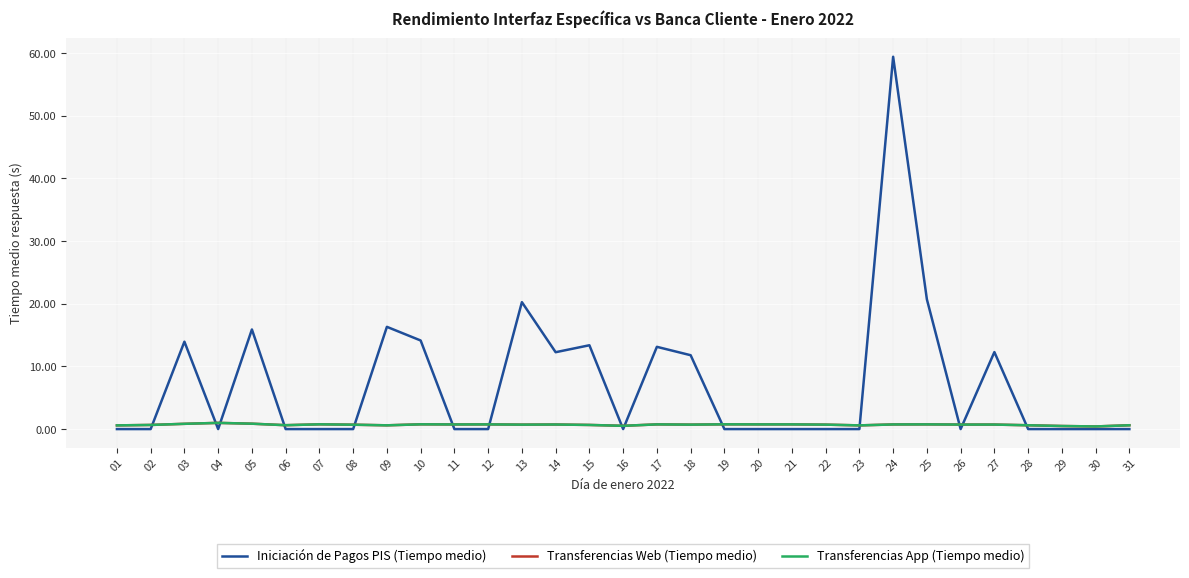

Is the value of Transferencias App (Tiempo medio) at 10 greater than the value of Iniciación de Pagos PIS (Tiempo medio) at 06?

Yes